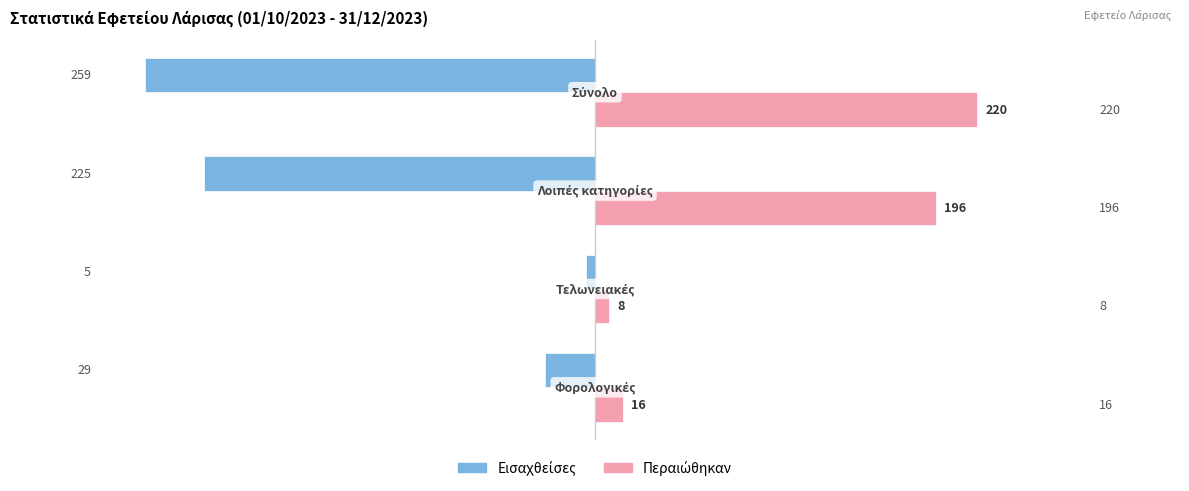

What is the greatest value displayed?

220